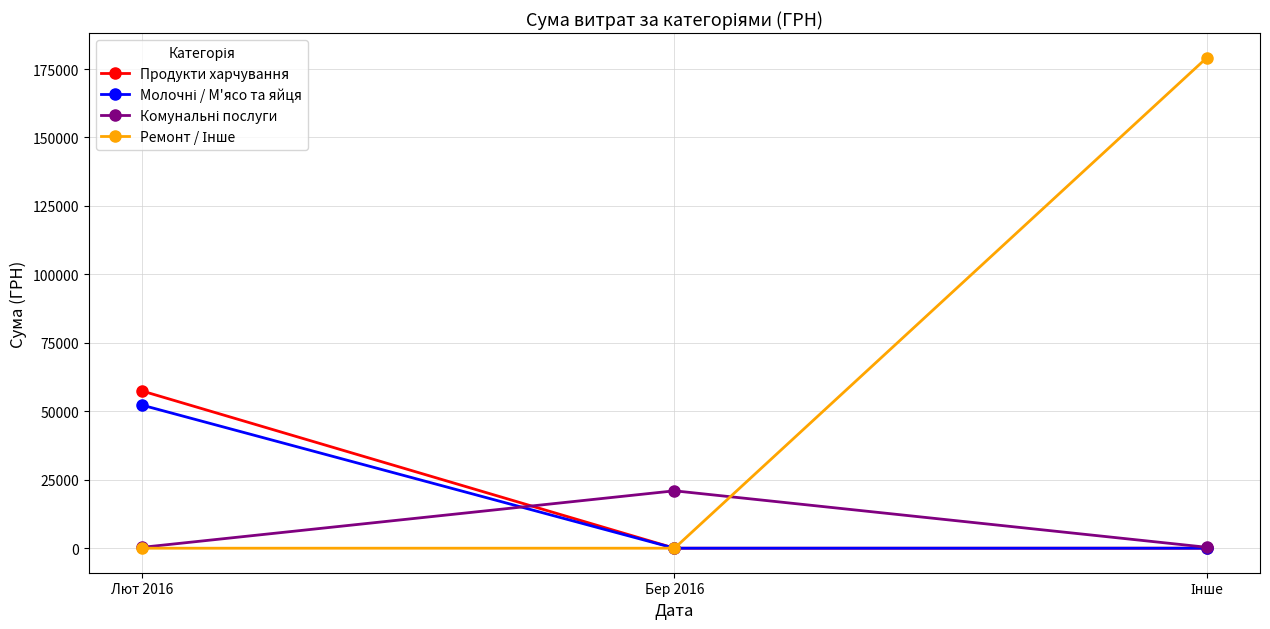

What position from the left is Бер 2016?

2